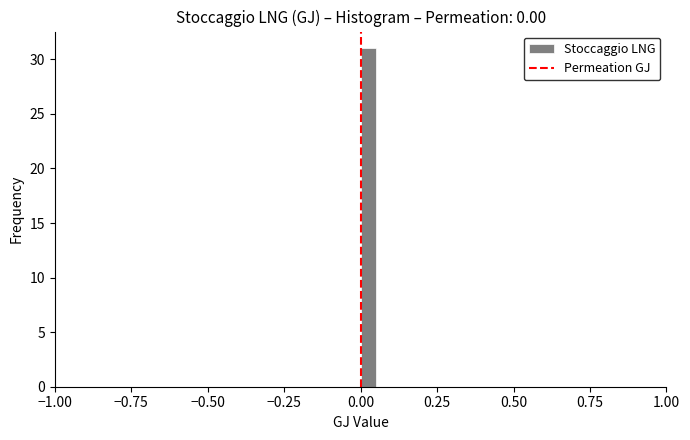

Around what value on the x-axis is the tallest bar? Give the approximate position of its centre, as read against the axis.

0.05